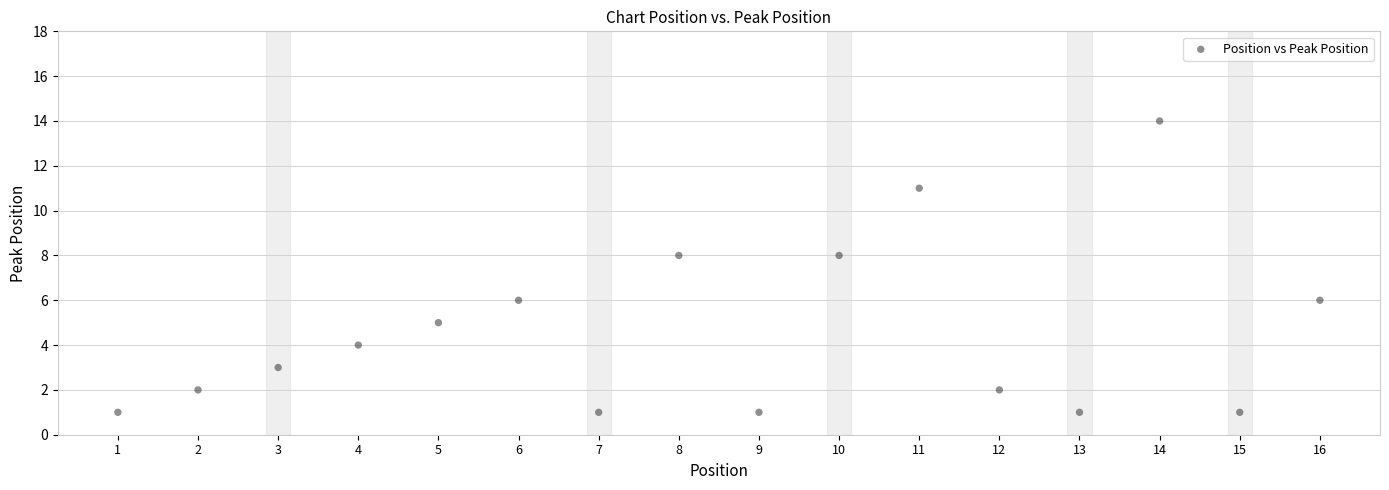

List the coordinates of all points as (Y, X) pairs, reading left to right.

(1, 1)  (2, 2)  (3, 3)  (4, 4)  (5, 5)  (6, 6)  (1, 7)  (8, 8)  (1, 9)  (8, 10)  (11, 11)  (2, 12)  (1, 13)  (14, 14)  (1, 15)  (6, 16)